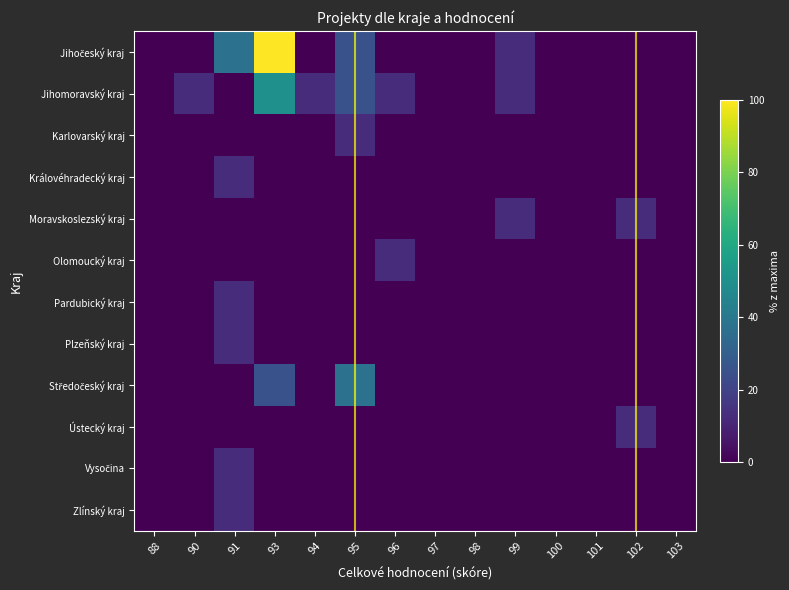

Which series has the largest total across all categories?

Jihočeský kraj